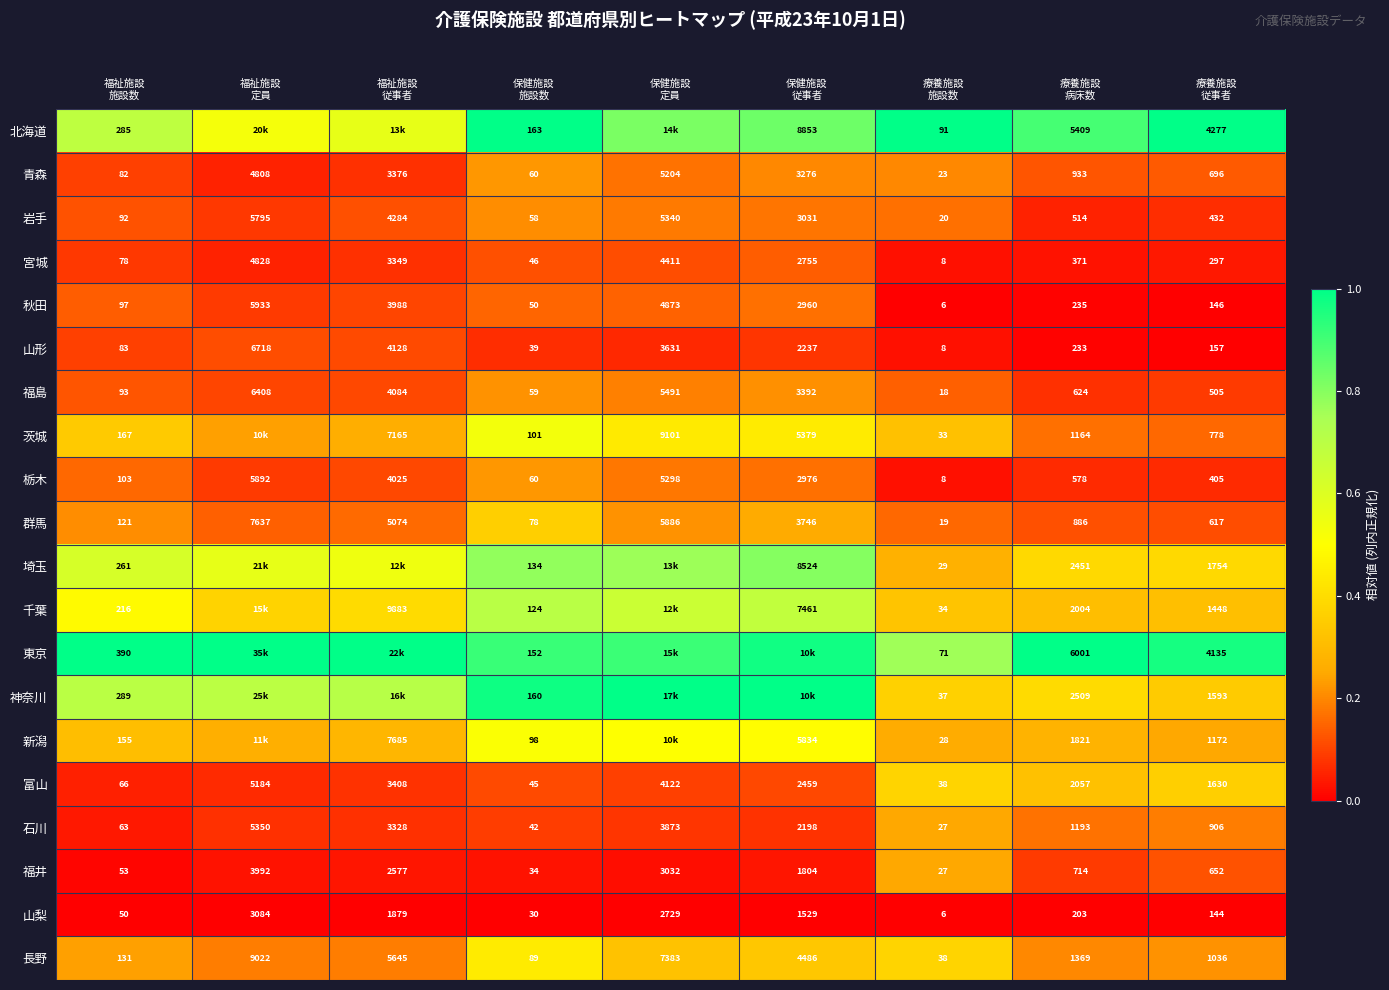

What is the difference between the 山形 values at 保健施設 従事者 and 療養施設 病床数?

0.1